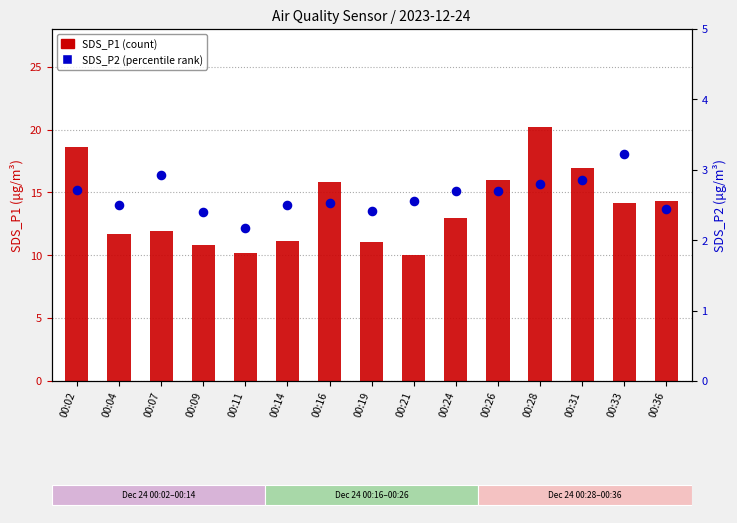

At how many categories does at least one series exceed 9?

15